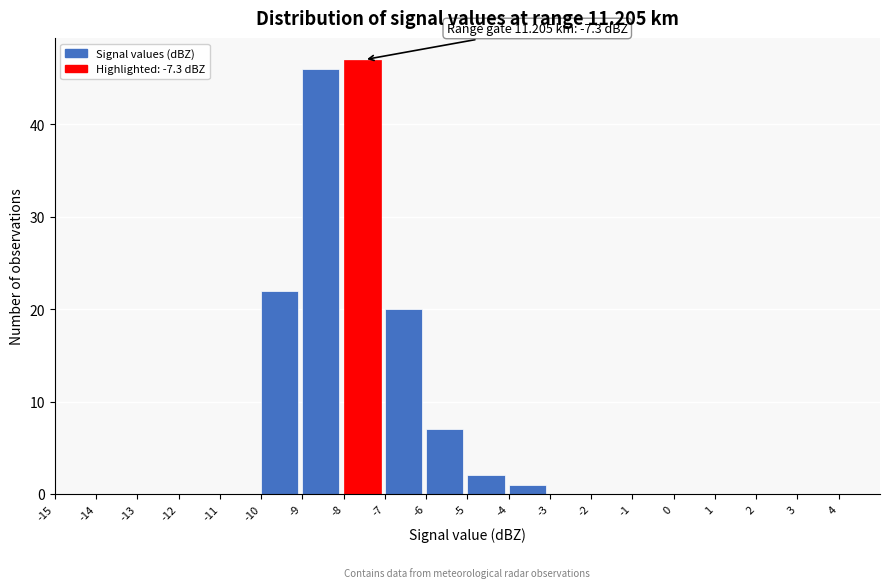

Which range on the x-axis has the tallest bar?

-8 to -7